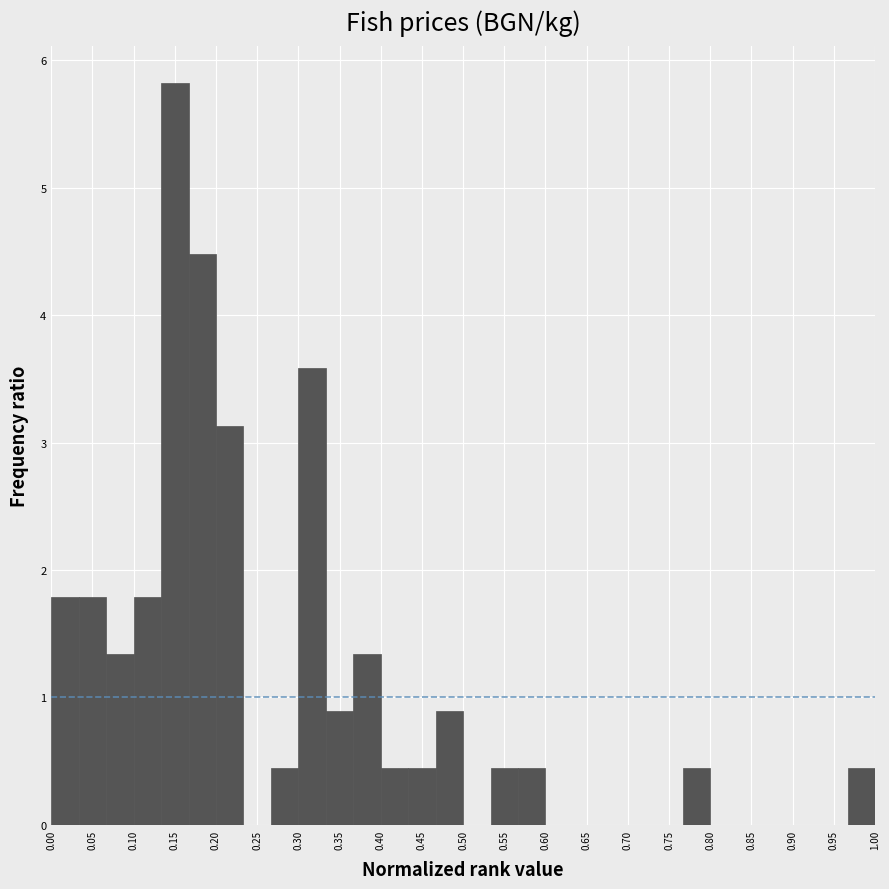

What is the height of the bar covering 0.565 to 0.600 on the x-axis? Neither the bar edges nor the heights are printed on the chart, so give them approximately, as read against the axes.

0.4